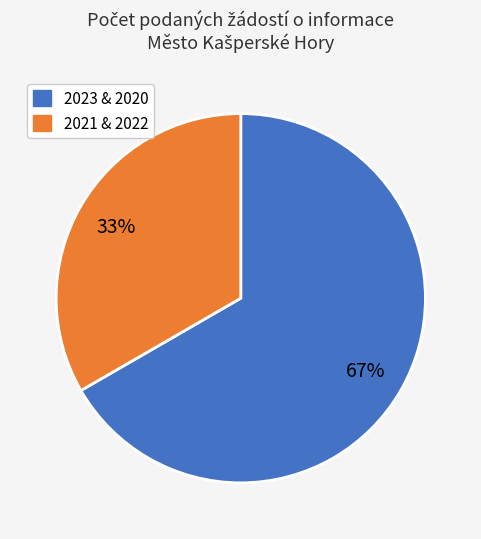

Is there a majority slice in this chart?

Yes